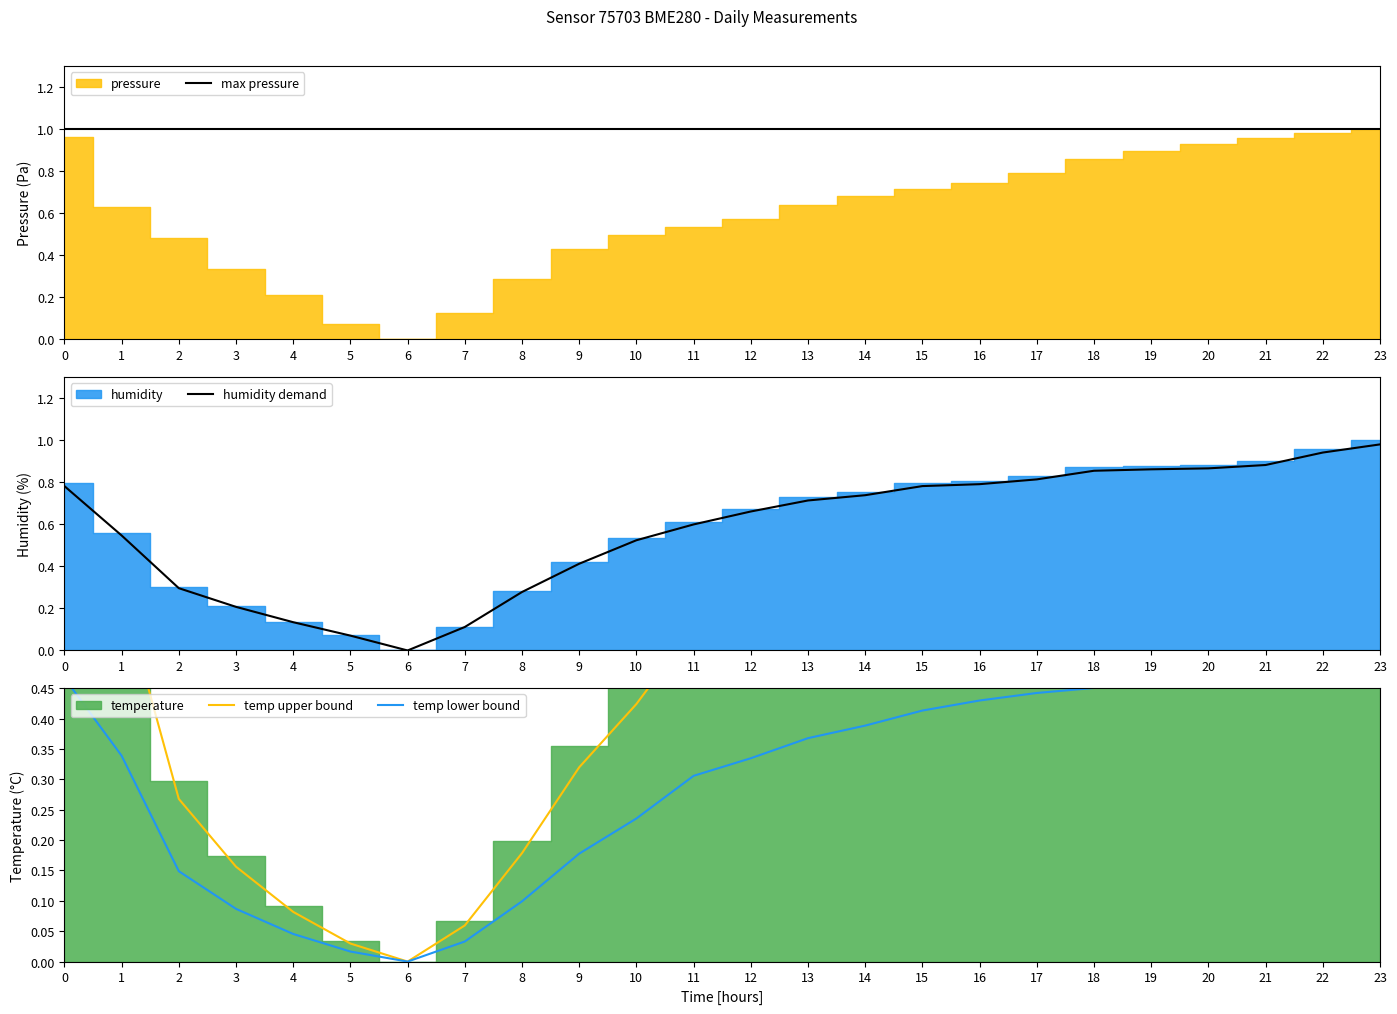

List the labels in order of temp lower bound value, largest first.

23, 22, 21, 0, 20, 19, 18, 17, 16, 15, 14, 13, 1, 12, 11, 10, 9, 2, 8, 3, 4, 7, 5, 6